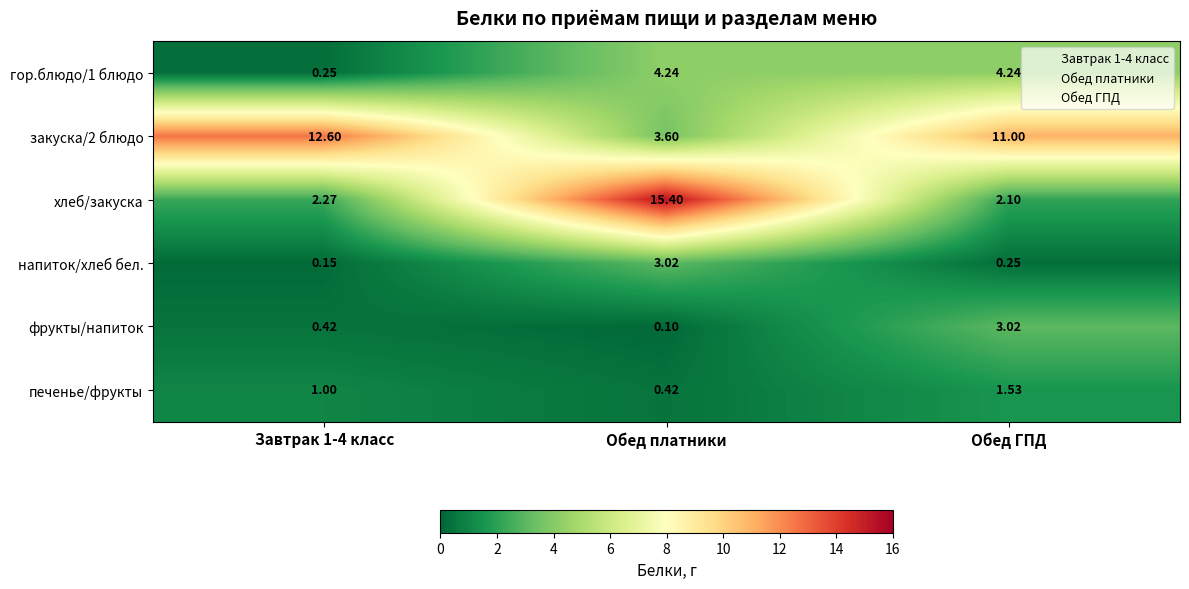

At which label does гор.блюдо/1 блюдо first exceed 4?

Обед платники